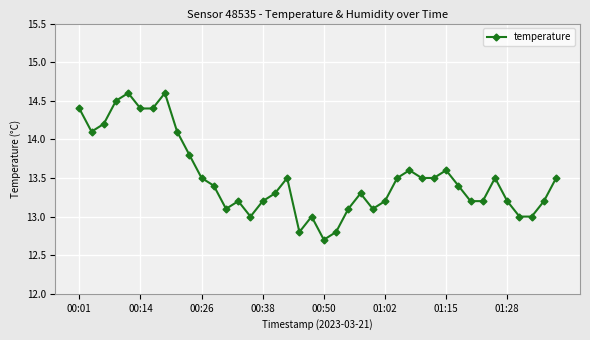

How many points are higher than both their immediate neighbors (excluding endpoints)?

9